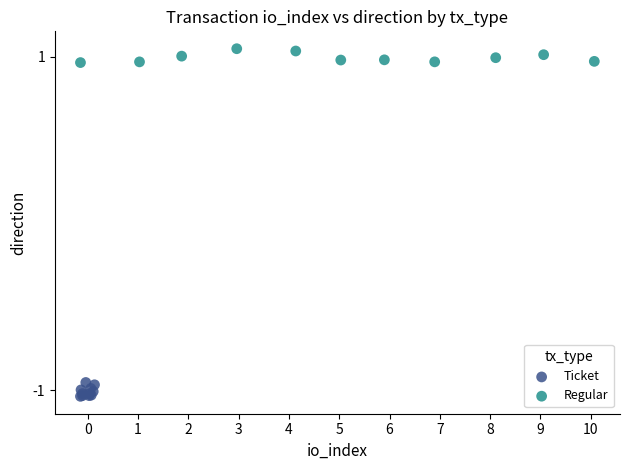

Which series reaches the maximum Y coordinate?

Regular